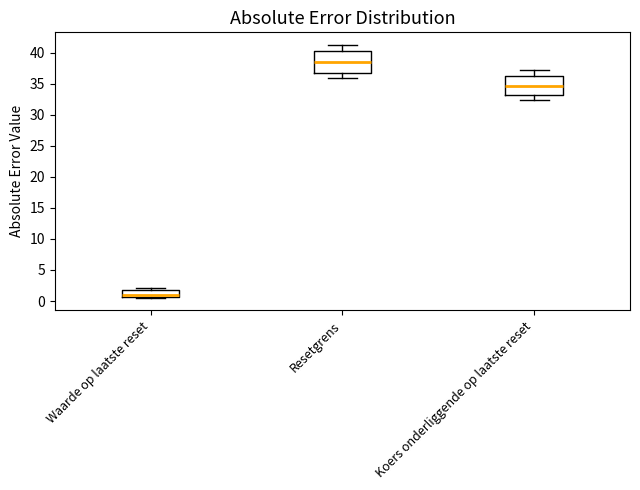

Where does the upper whisker of the box for Resetgrens end on the y-axis? The values are not printed on the chart, so give them approximately, as read against the axis.

41.0